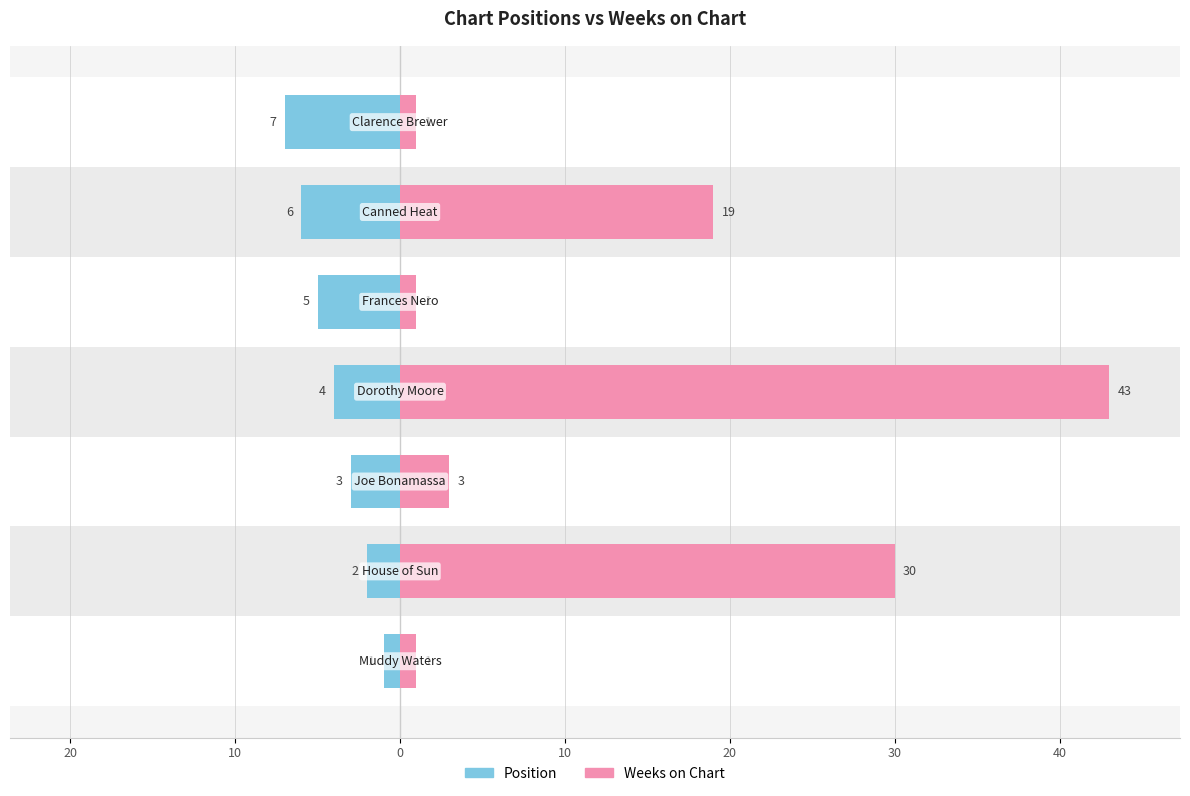

The Position series shows -2 at 20. True or false?

False